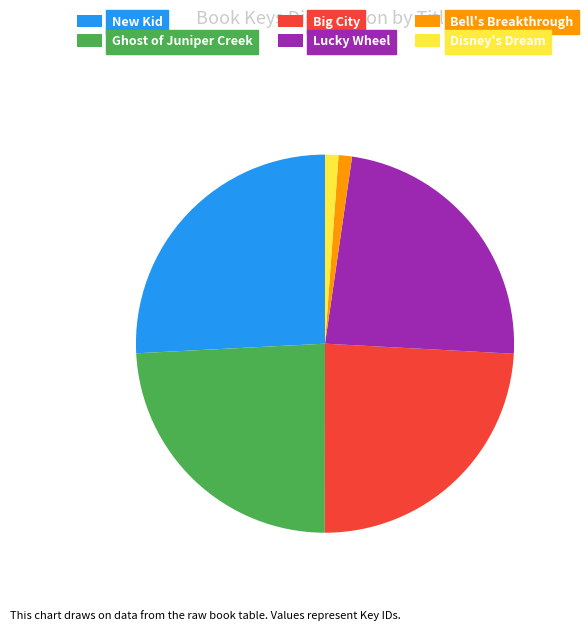

Is there a majority slice in this chart?

No